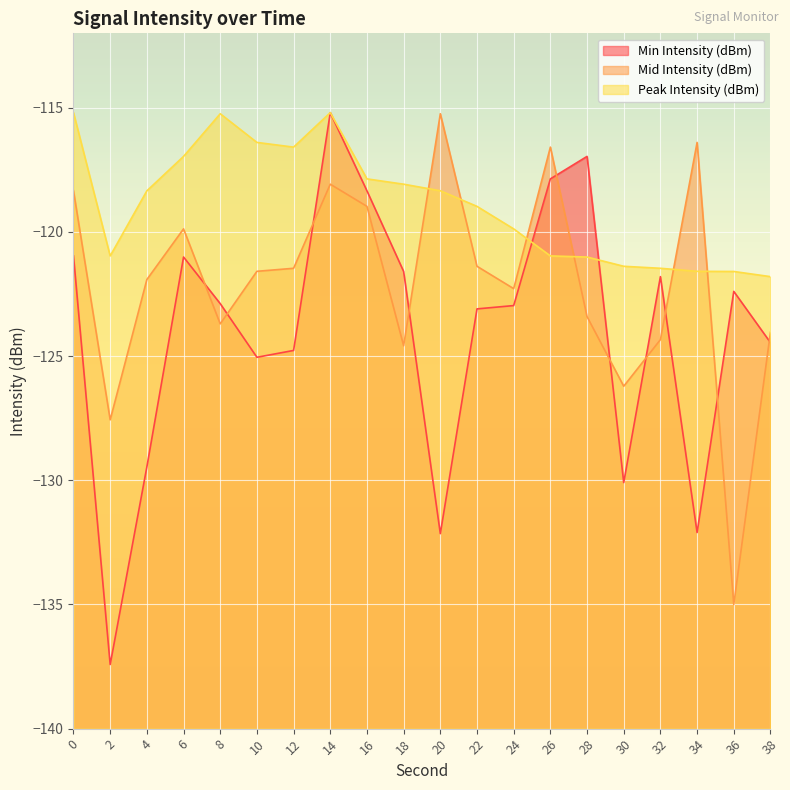

Which series ends up on top after the final intersection of Min Intensity (dBm) and Peak Intensity (dBm)?

Peak Intensity (dBm)